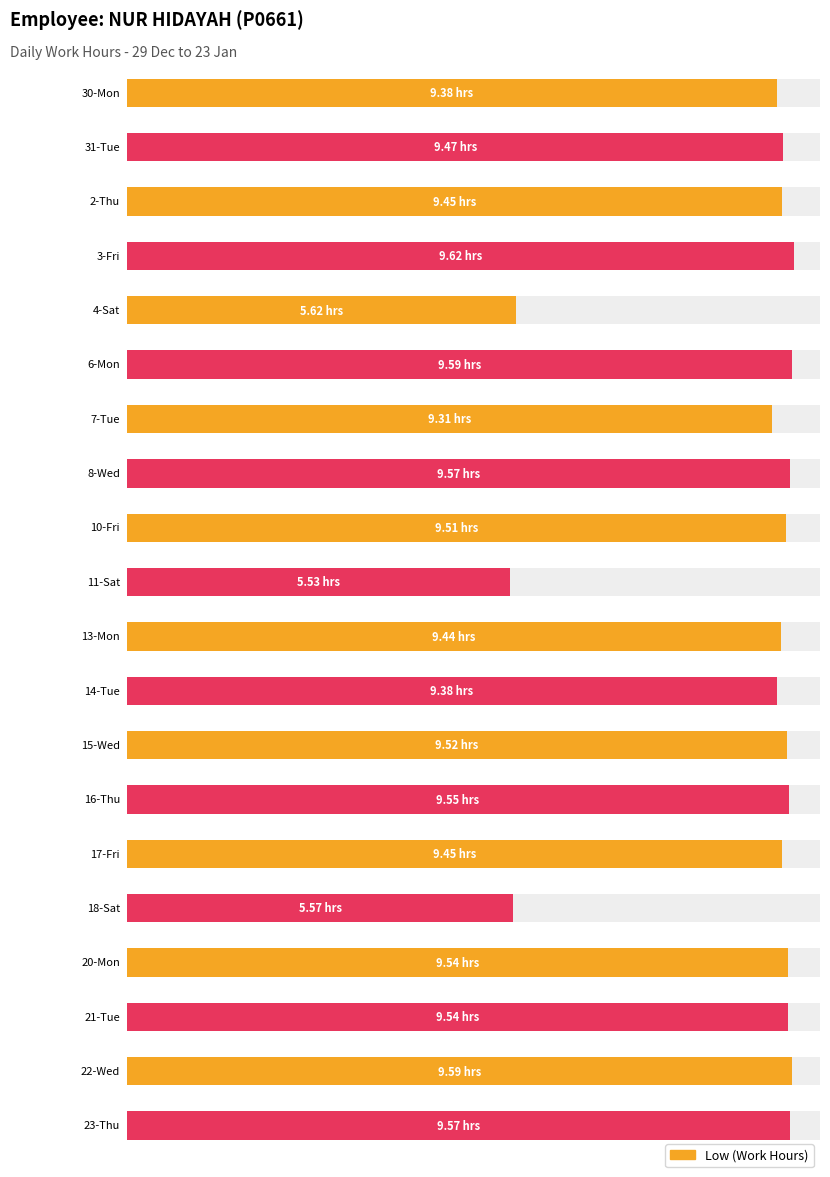

Where is the data nearest to the value 7?

4-Sat